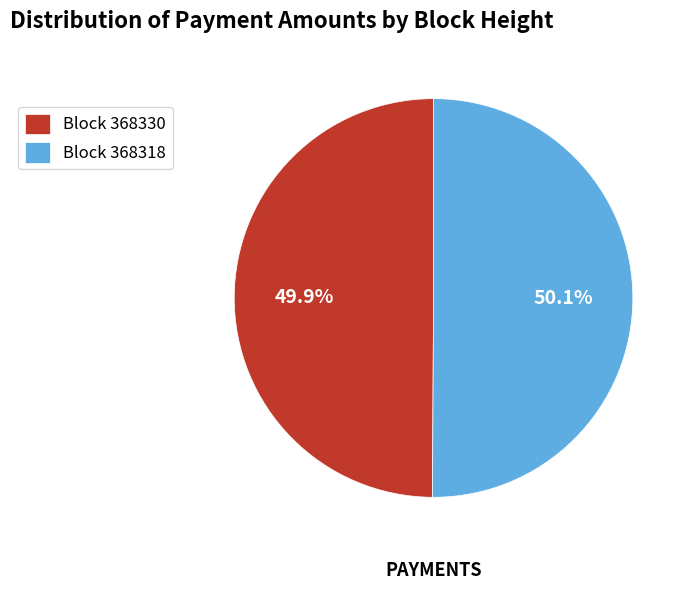

Combined, do Block 368330 and Block 368318 account for over 50%?

Yes